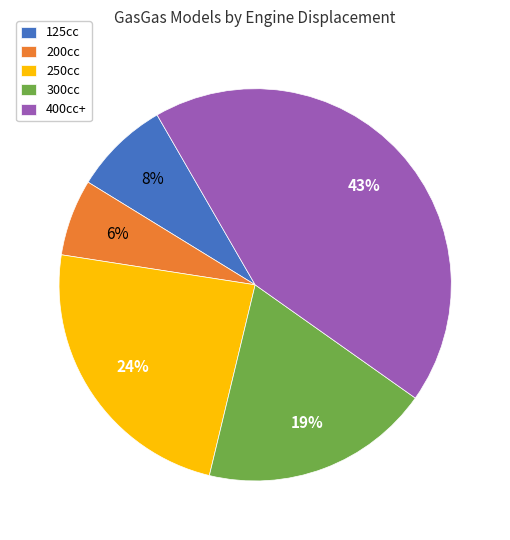

Which category has the smallest portion of the pie?

200cc